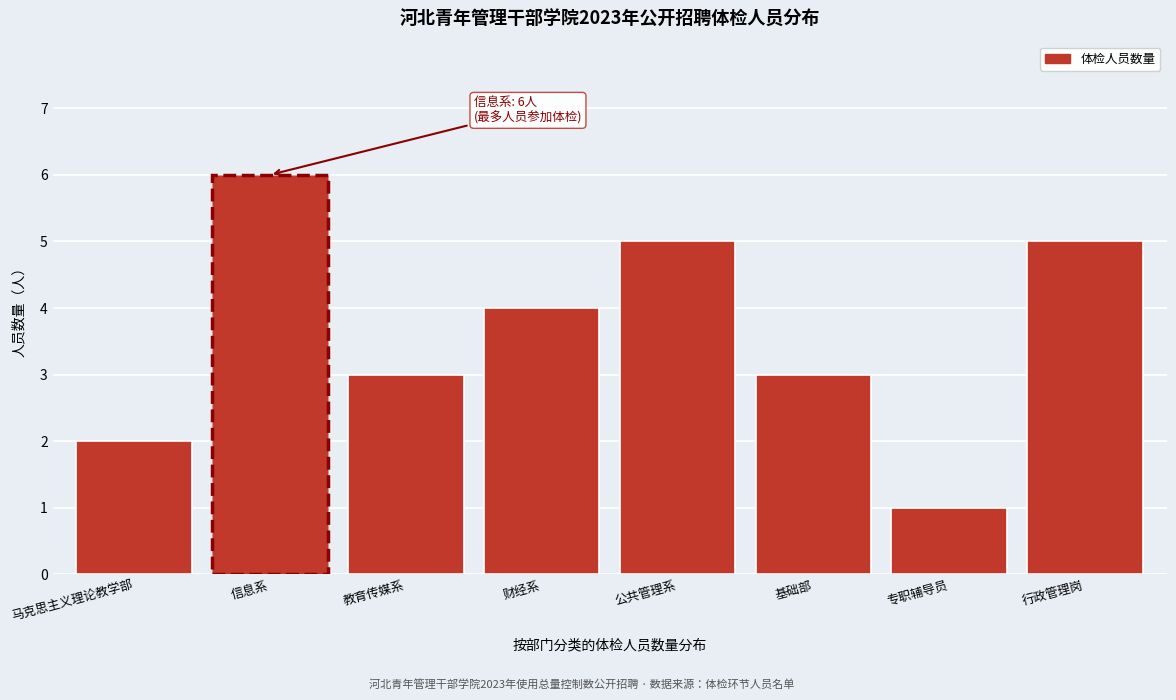

Reading left to right, what are all the values shown in this chart?

马克思主义理论教学部=2	信息系=6	教育传媒系=3	财经系=4	公共管理系=5	基础部=3	专职辅导员=1	行政管理岗=5